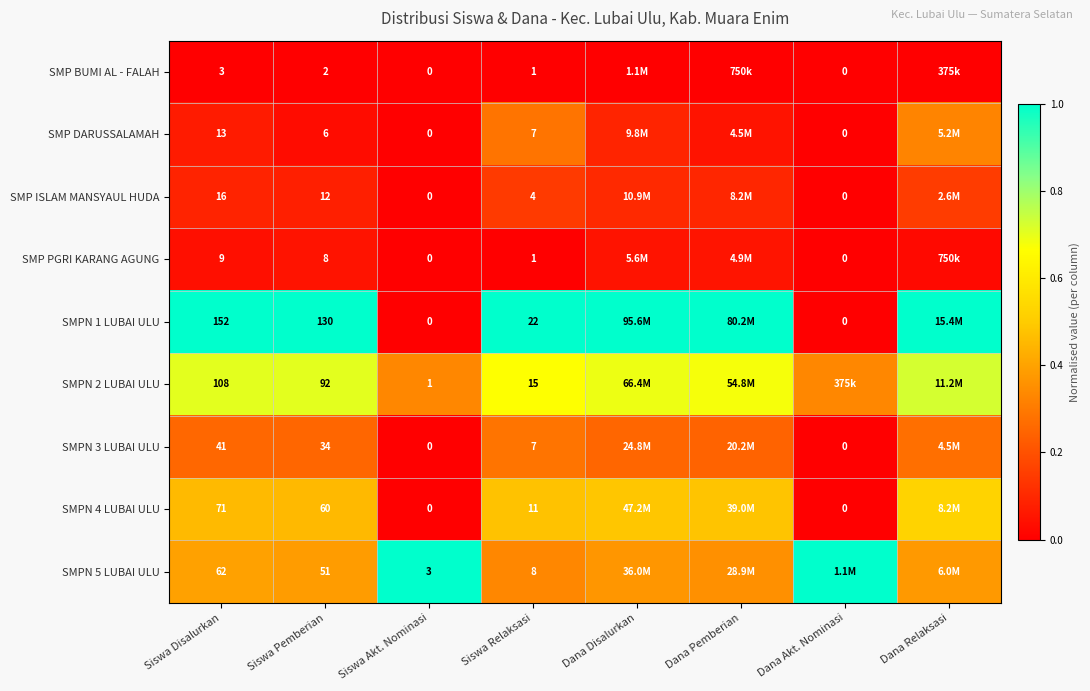

Which has a higher value, Siswa Disalurkan or Dana Akt. Nominasi?

Siswa Disalurkan